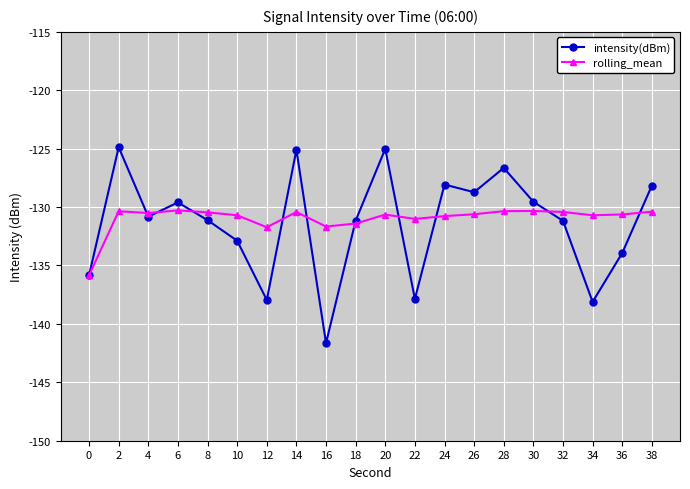

Is it true that intensity(dBm) equals -131.2 at 32?

True